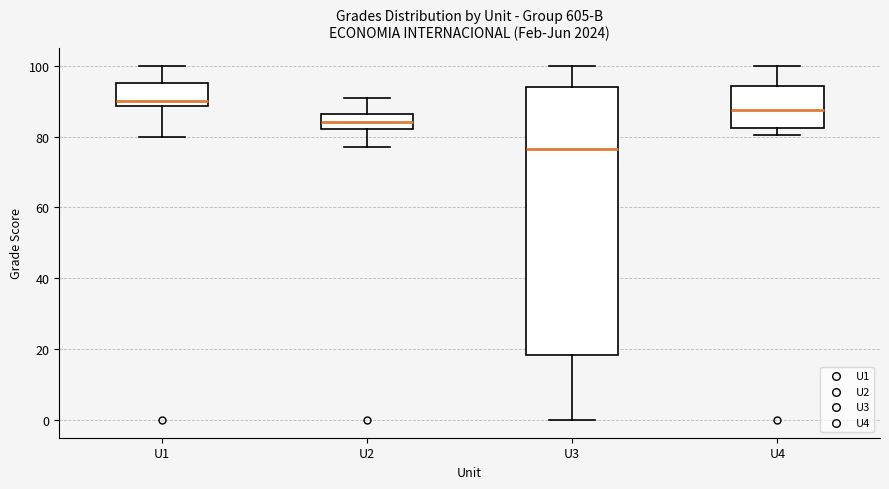

Which box is the tallest, from its lower edge to its upper edge?

U3